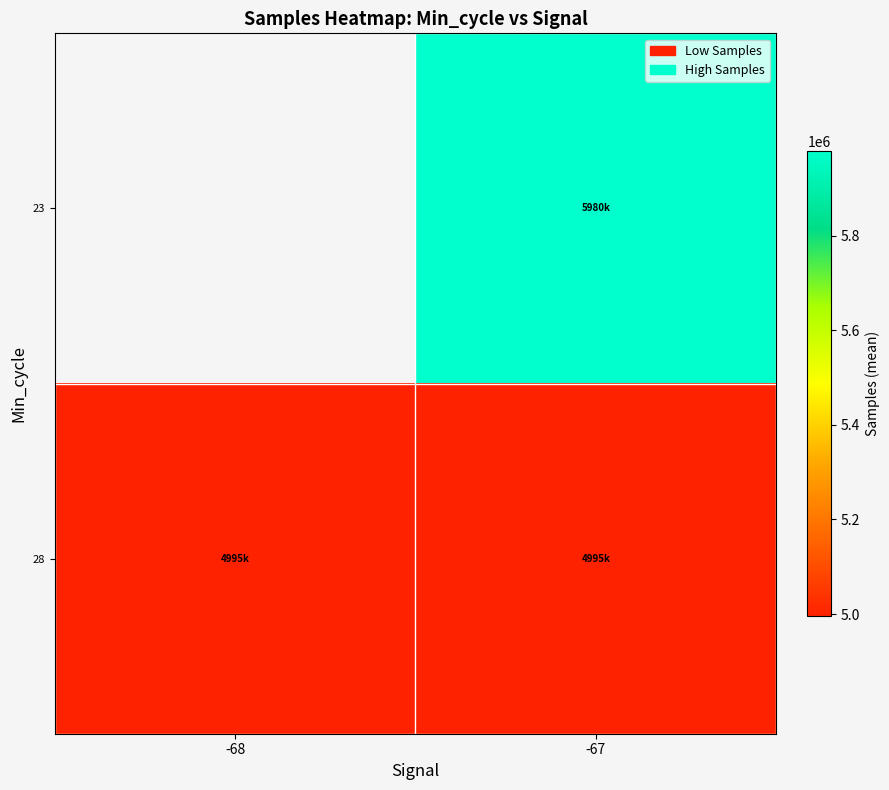

What is the difference between the highest and lowest values at -67?

984278.3